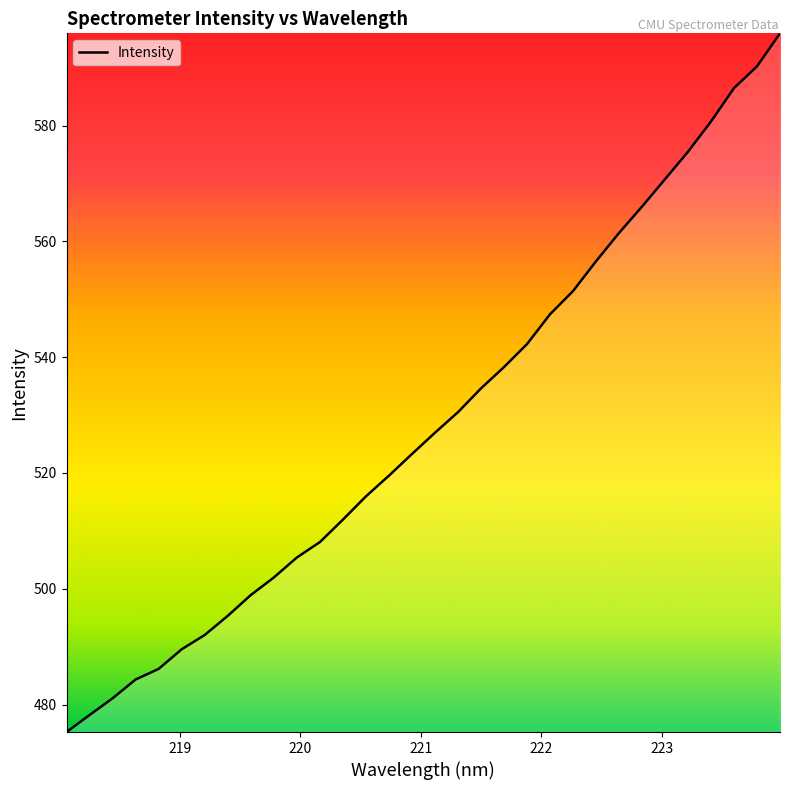

What is the difference between the maximum and minimum values?

120.7